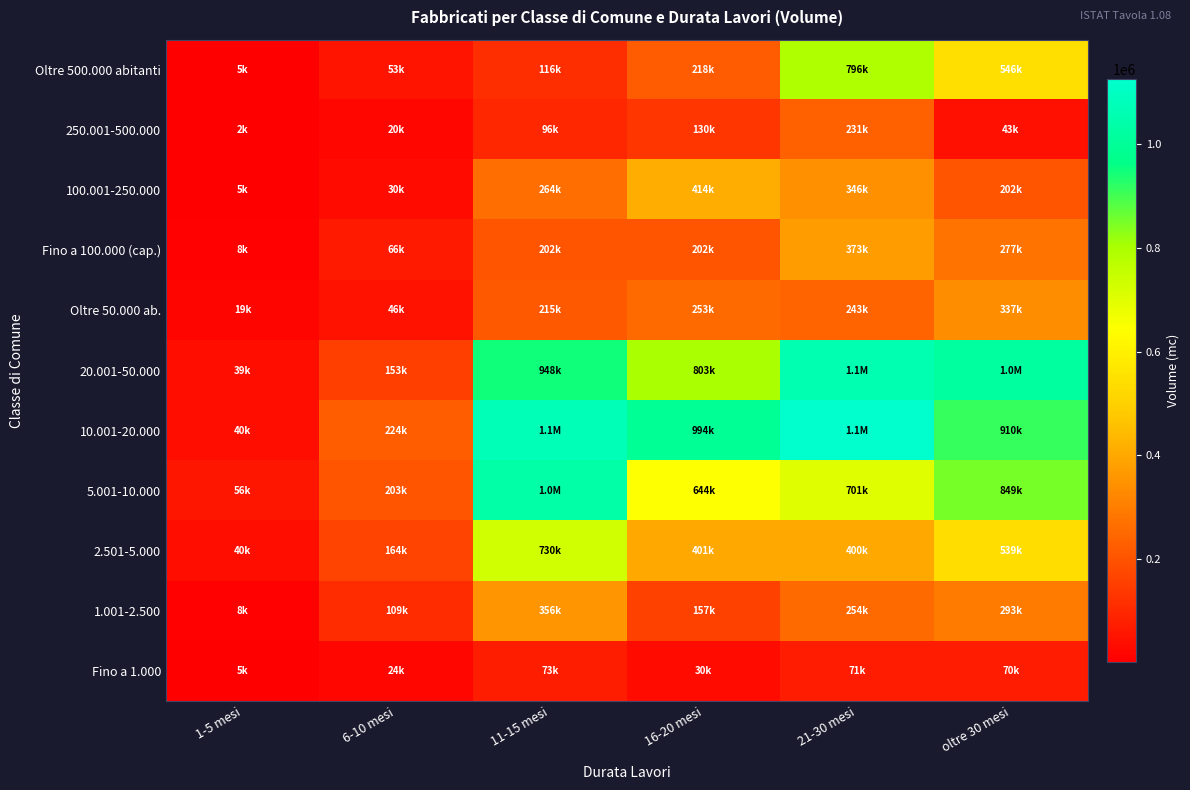

What is the difference between the highest and lowest values at 16-20 mesi?

963872